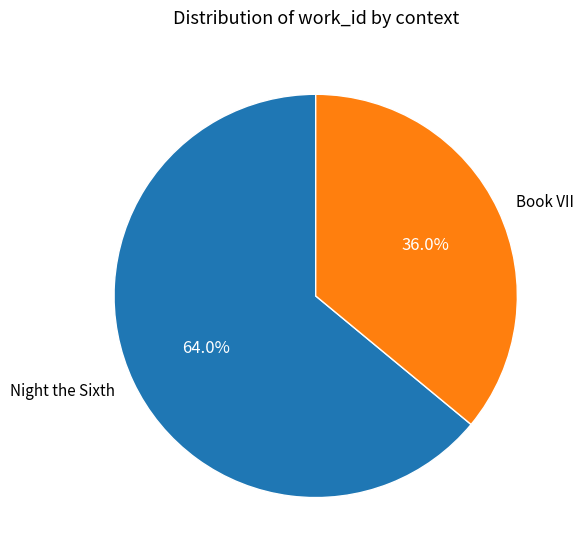

Is it true that Night the Sixth is 75% of the pie?

False